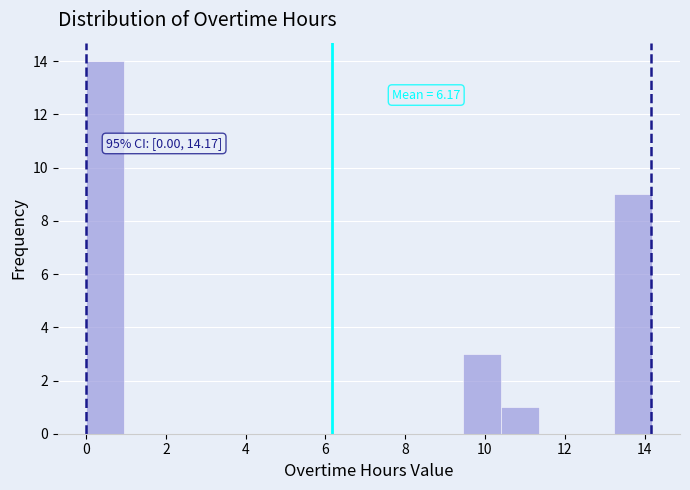

Over which range of the x-axis is the bar tallest?

0.0 to 1.0